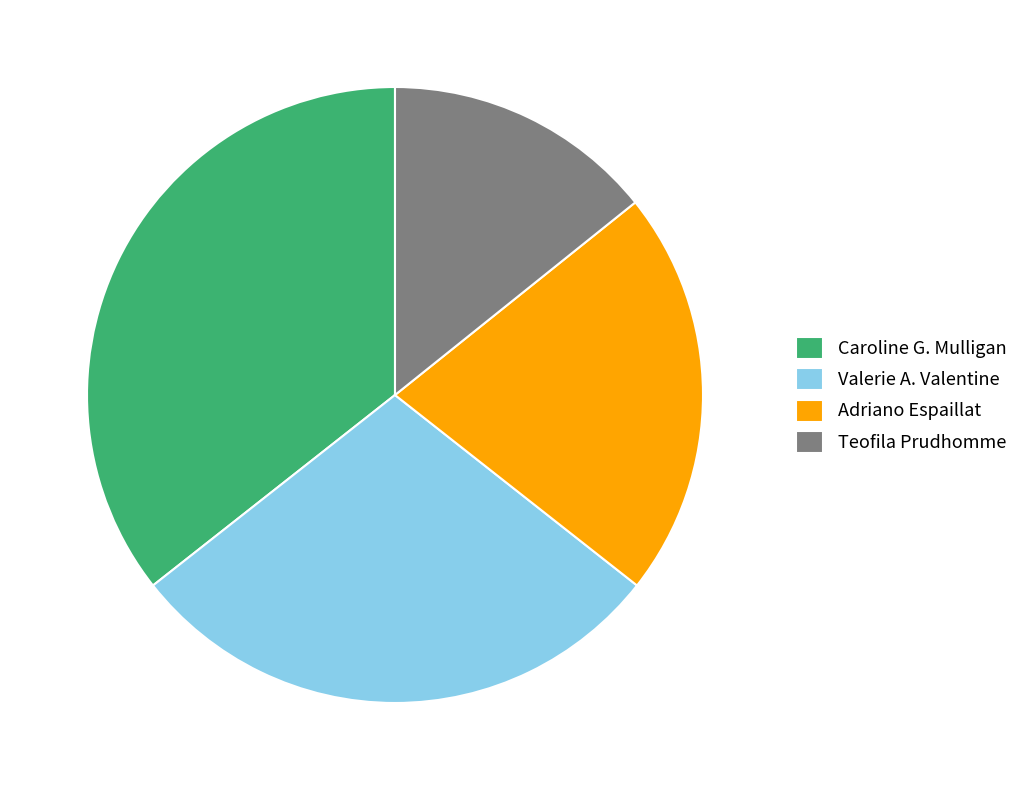

Rank the categories by value from highest to lowest.

Caroline G. Mulligan, Valerie A. Valentine, Adriano Espaillat, Teofila Prudhomme